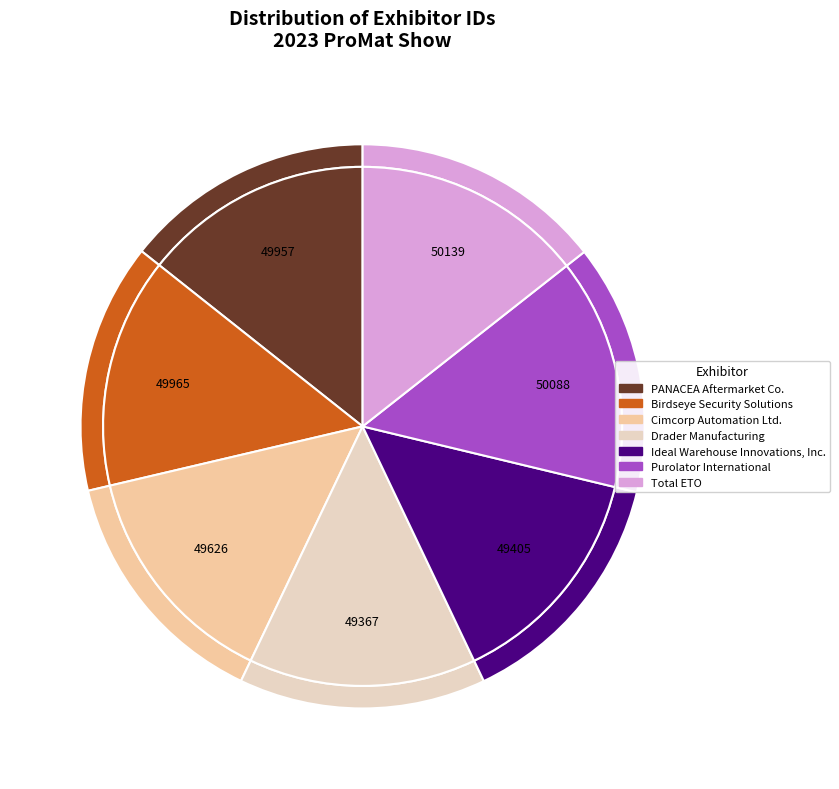

Combined, what portion of the pie is Drader Manufacturing and PANACEA Aftermarket Co.?

28.5%